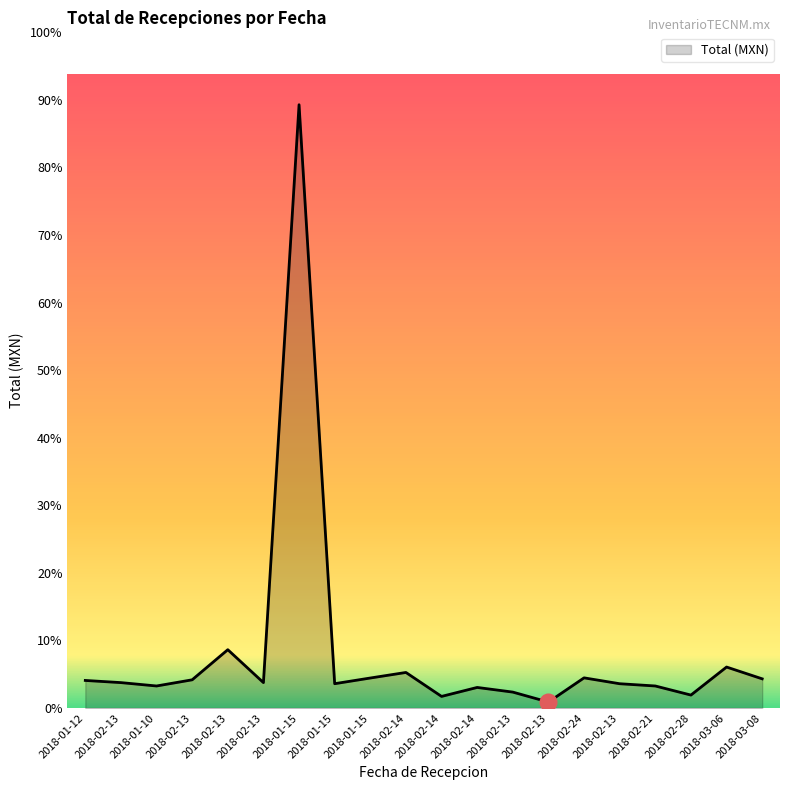

The chart shows a value of 11206.9 at 2018-01-10. True or false?

False